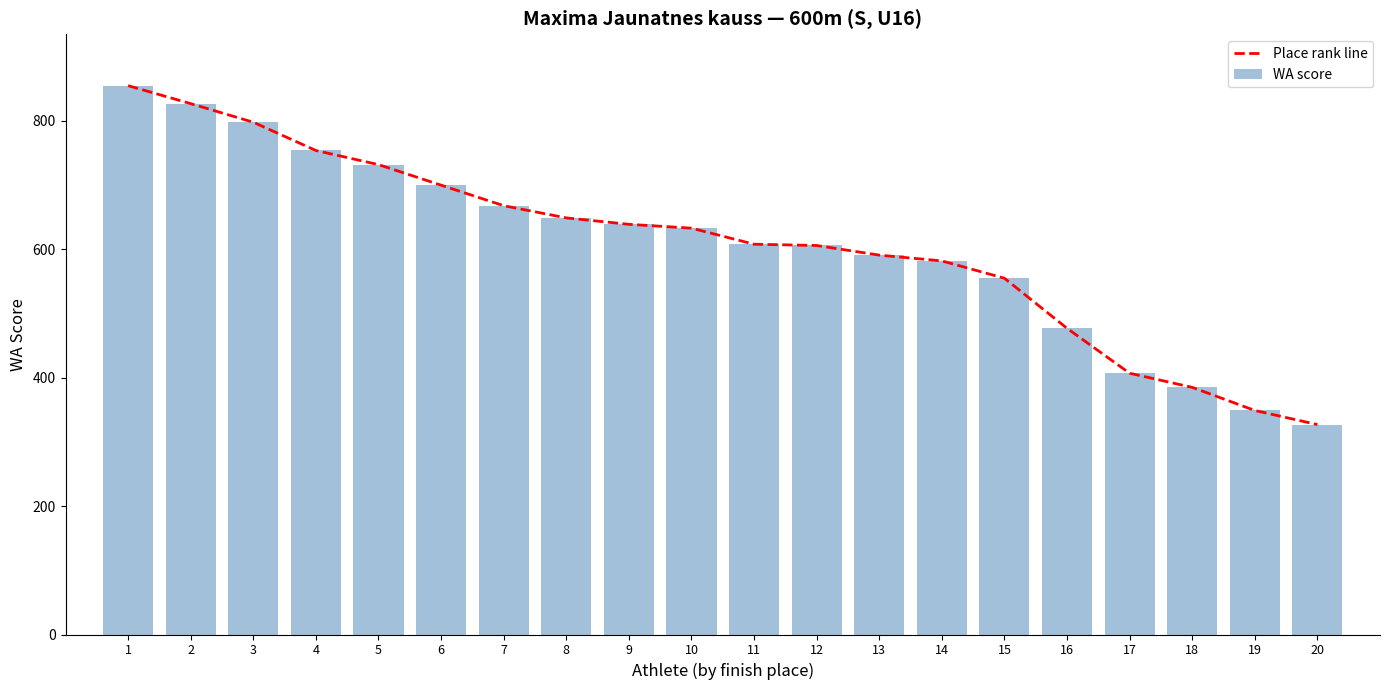

Rank the series by their maximum value, from highest to lowest.

Place rank line, WA score